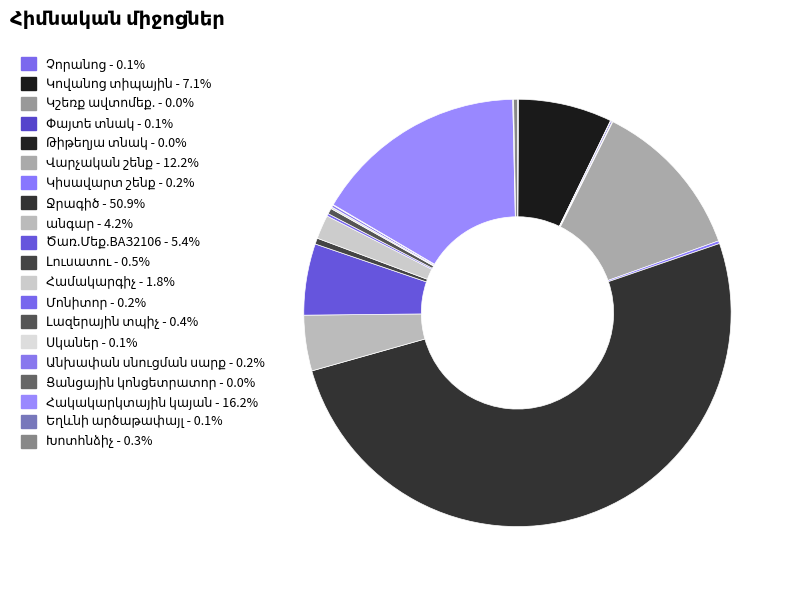

Is there a majority slice in this chart?

Yes